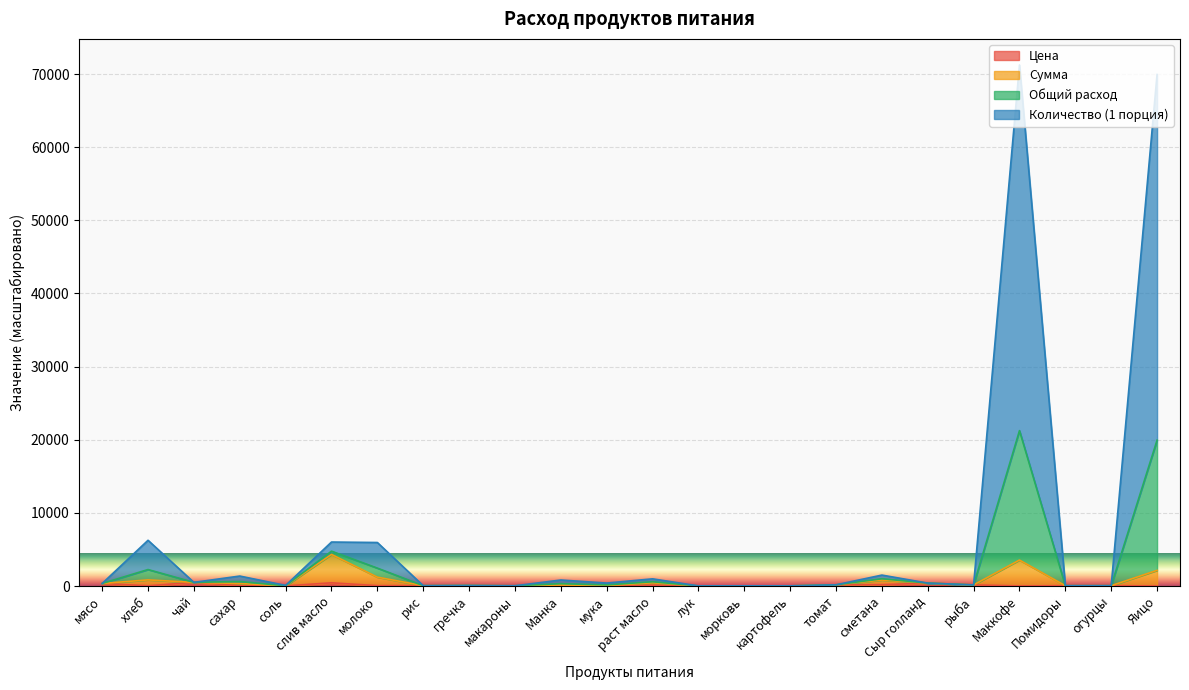

List the labels in order of Сумма value, smallest first.

лук, соль, картофель, морковь, макароны, Помидоры, огурцы, рис, мука, гречка, Манка, рыба, томат, сахар, мясо, Сыр голланд, раст масло, чай, сметана, хлеб, молоко, Яицо, Маккофе, слив масло